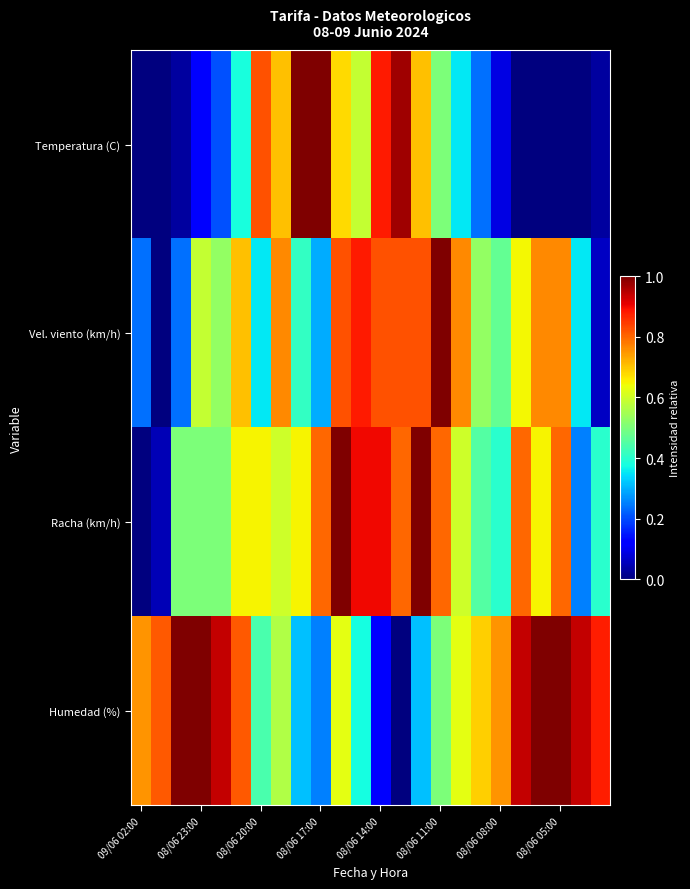

Reading left to right, what are all the values shown in this chart?

Temperatura (C): 0.0	0.0	0.0	0.1	0.2	0.4	0.8	0.7	1.0	1.0	0.7	0.6	0.9	1.0	0.7	0.5	0.4	0.2	0.1	0.0	0.0	0.0	0.0	0.0
Vel. viento (km/h): 0.2	0.0	0.2	0.6	0.5	0.7	0.4	0.8	0.4	0.3	0.8	0.9	0.8	0.8	0.8	1.0	0.8	0.5	0.5	0.6	0.8	0.8	0.4	0.1
Racha (km/h): 0.0	0.1	0.5	0.5	0.5	0.7	0.7	0.6	0.7	0.8	1.0	0.9	0.9	0.8	1.0	0.8	0.6	0.5	0.4	0.8	0.7	0.8	0.2	0.4
Humedad (%): 0.8	0.8	1.0	1.0	0.9	0.8	0.4	0.6	0.3	0.2	0.6	0.4	0.1	0.0	0.3	0.5	0.6	0.7	0.8	0.9	1.0	1.0	0.9	0.9